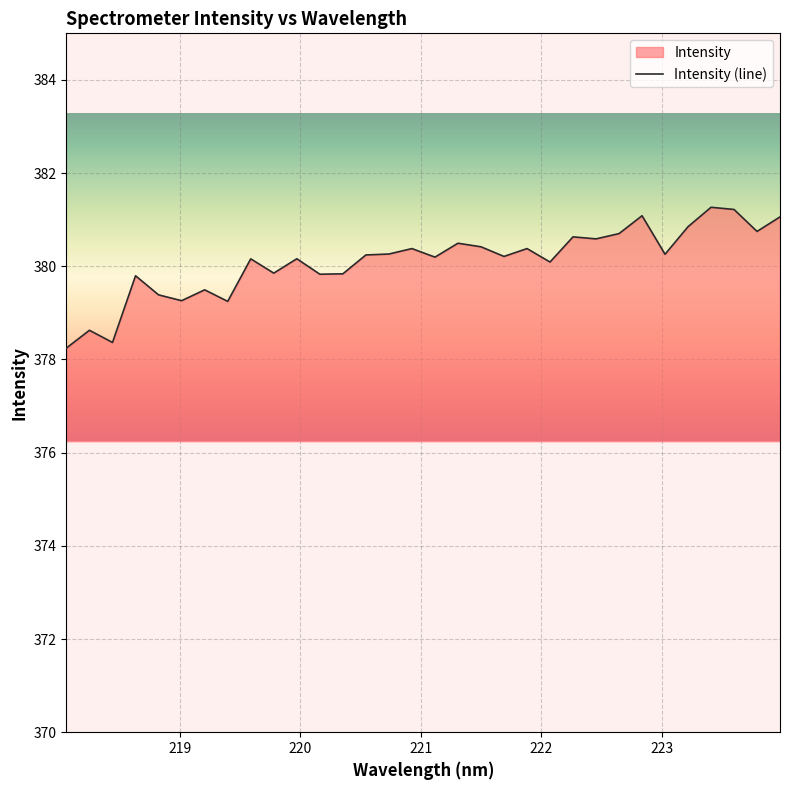

How many interior local valleys (lower than both neighbors) does the data have?

11